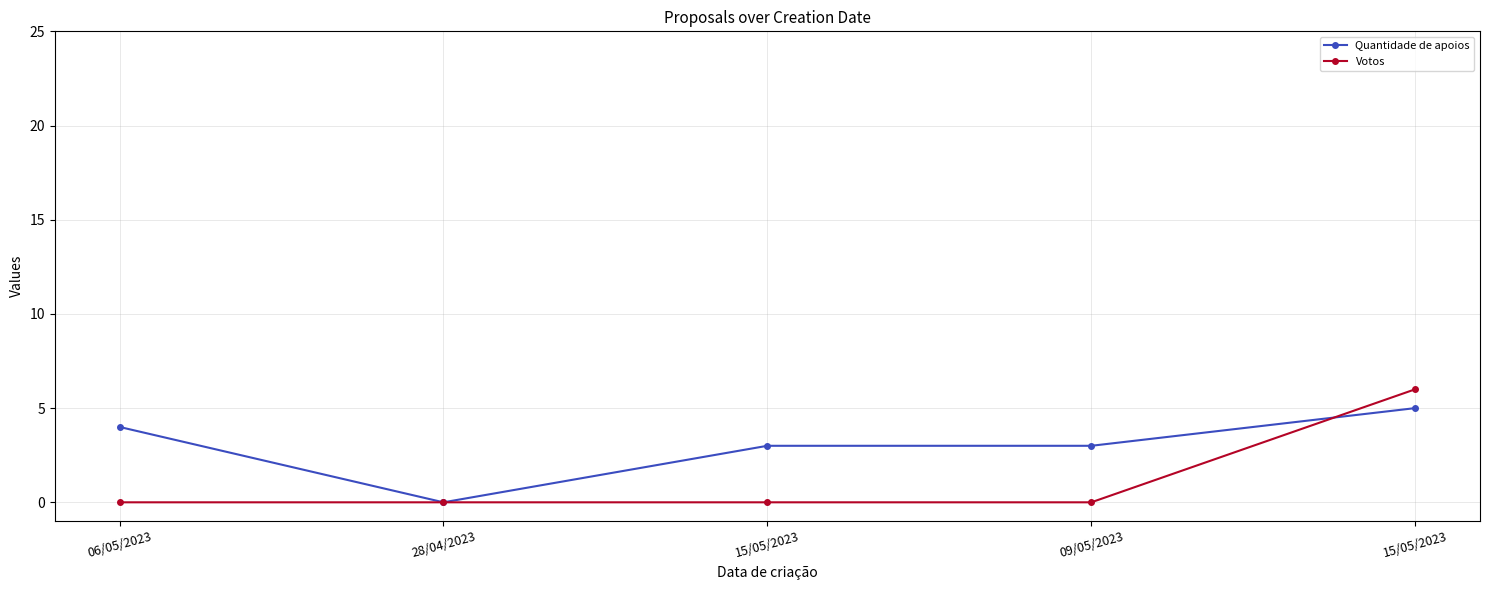

True or false: Quantidade de apoios has a value of 2 at 15/05/2023.

False